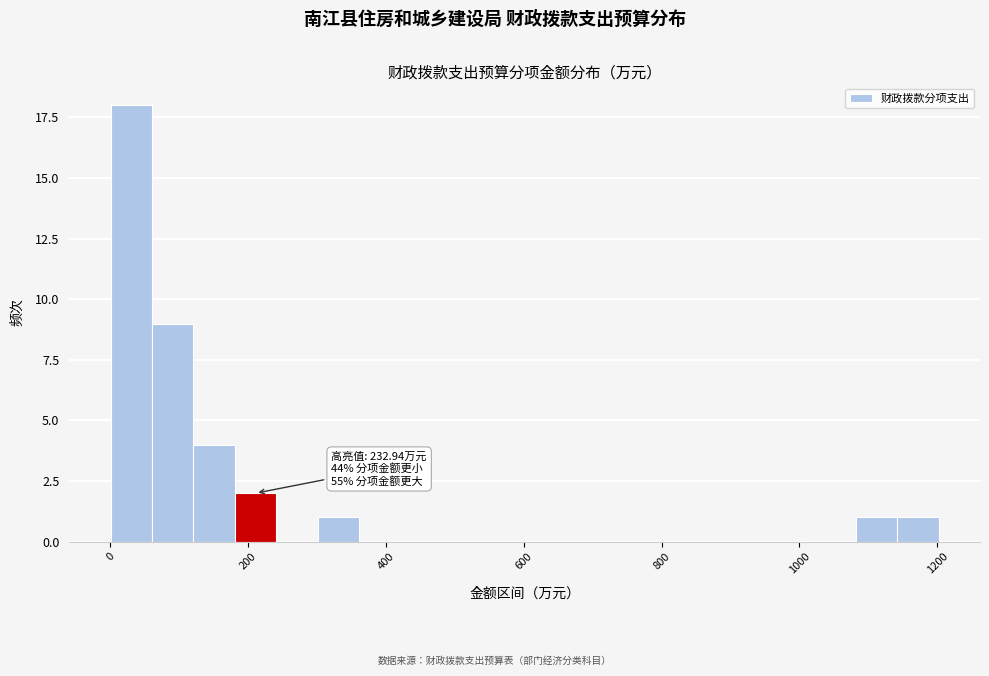

Read against the x-axis, roughly where is the centre of the tallest bar?

40